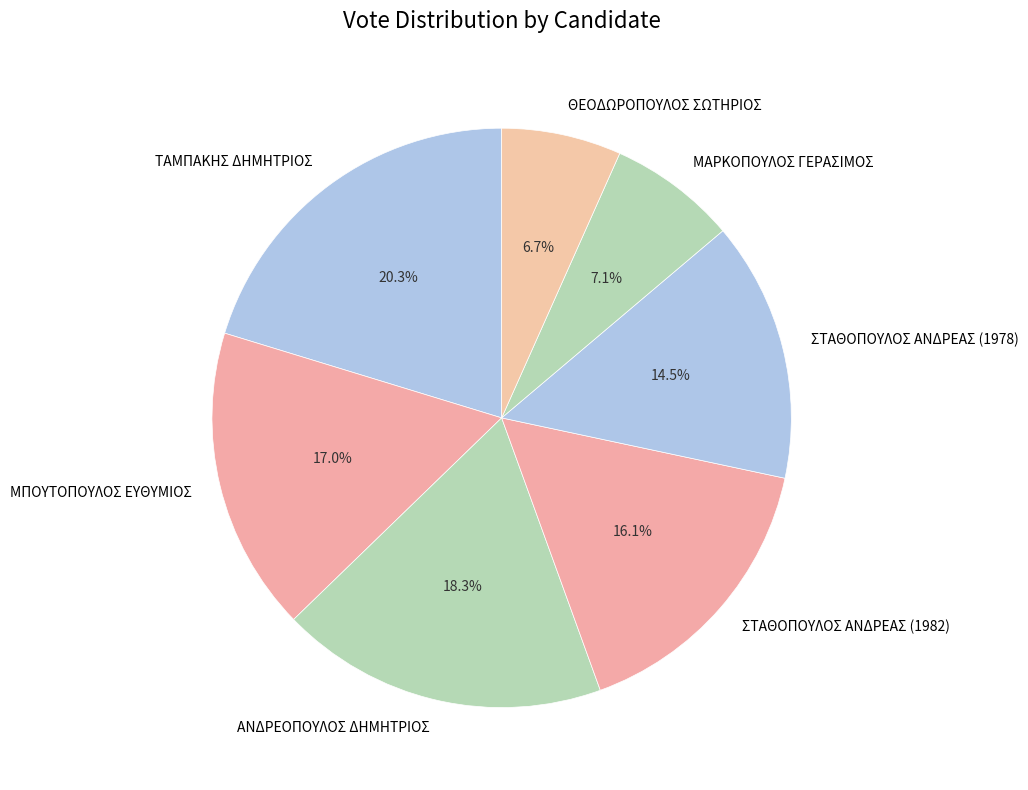

To the nearest percent, what is the difference between the ΣΤΑΘΟΠΟΥΛΟΣ ΑΝΔΡΕΑΣ (1978) and ΜΠΟΥΤΟΠΟΥΛΟΣ ΕΥΘΥΜΙΟΣ slice percentages?

2%